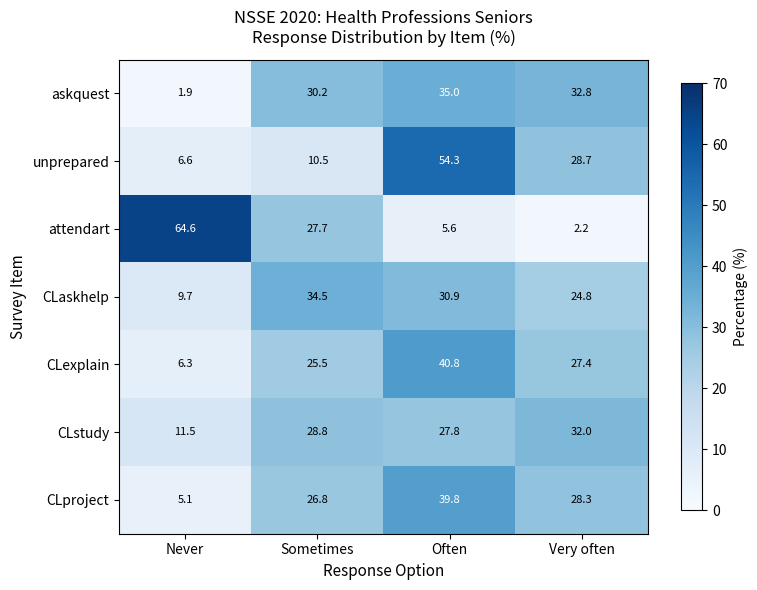

What is the sum of all unprepared values?

100.1